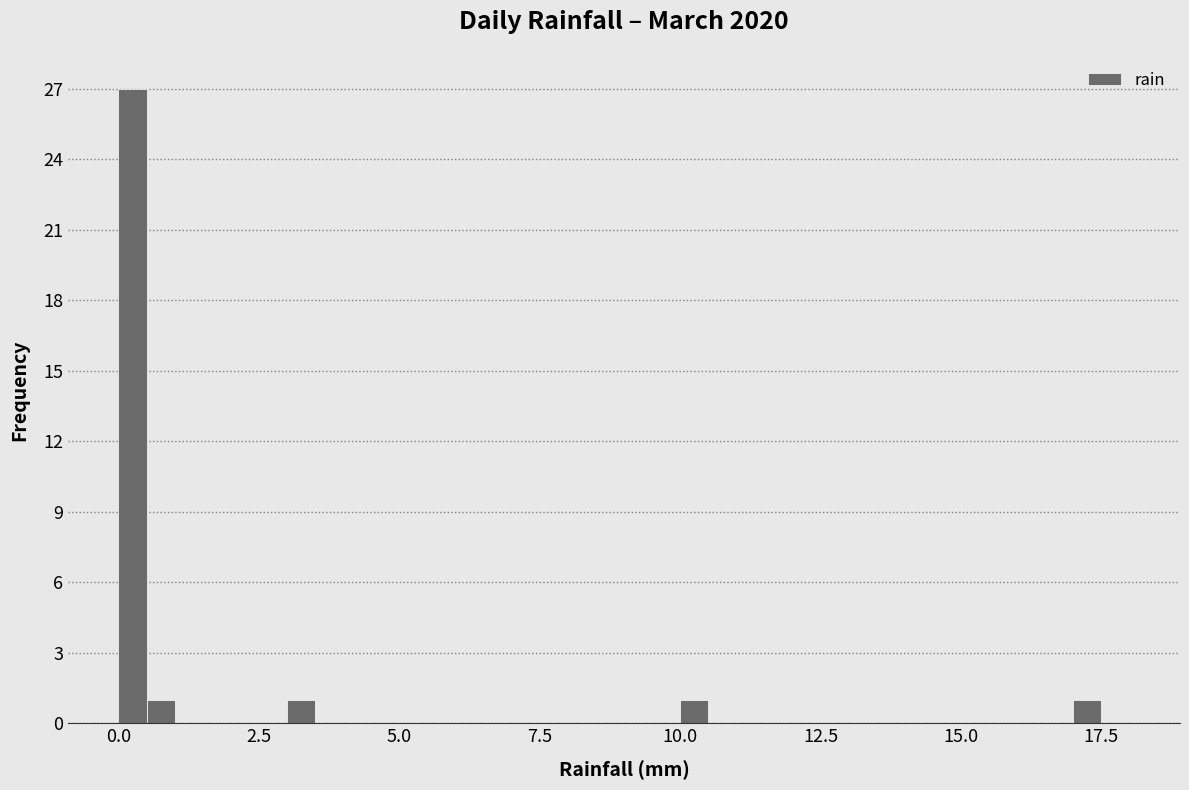

Read against the x-axis, roughly where is the centre of the tallest bar?

0.5